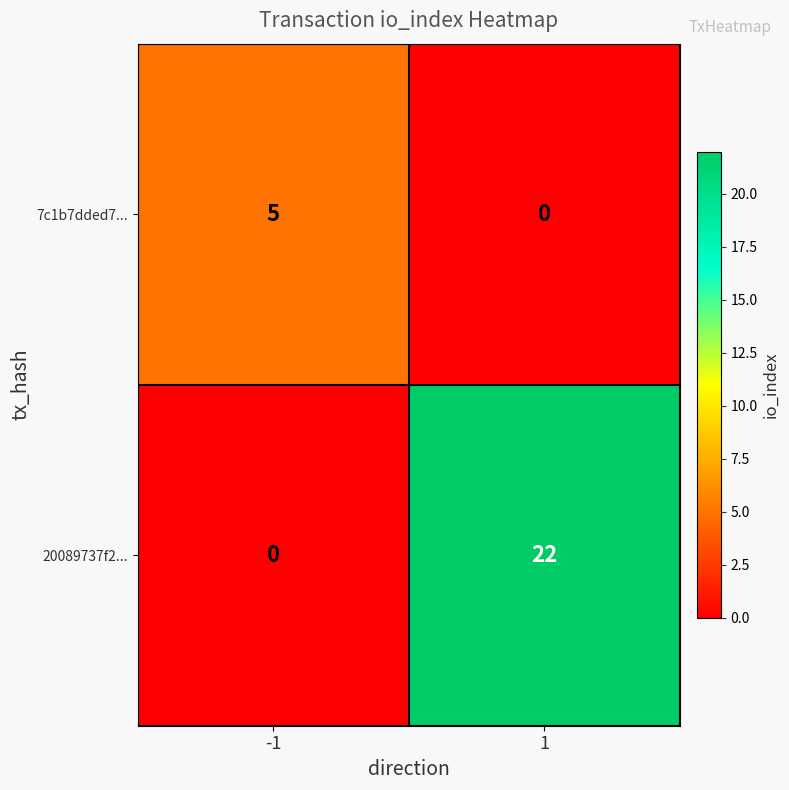

What is the difference between the highest and lowest values at 1?

22